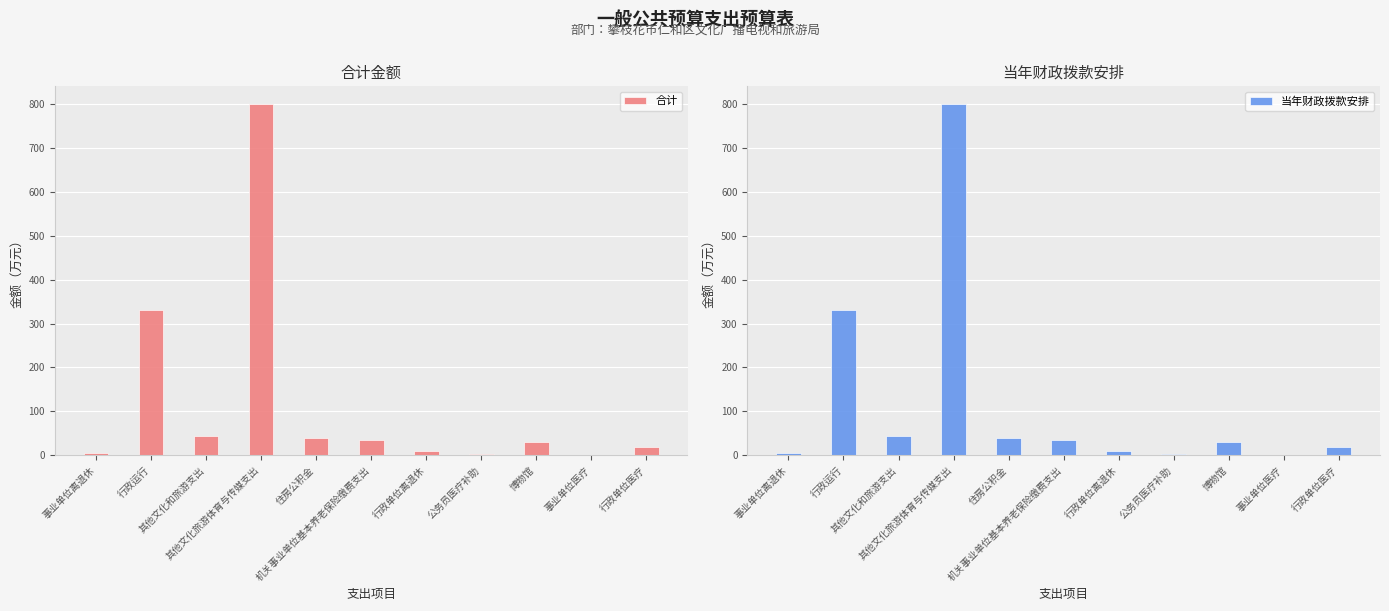

At which category is the sum across all series the highest?

其他文化旅游体育与传媒支出